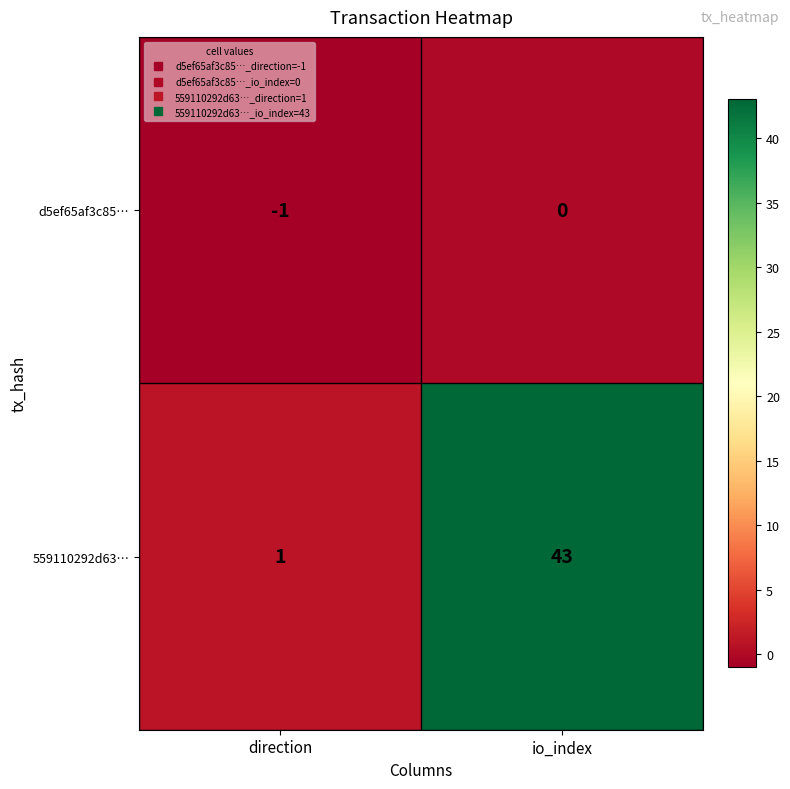

Between direction and io_index, which series saw the biggest shift?

559110292d63…